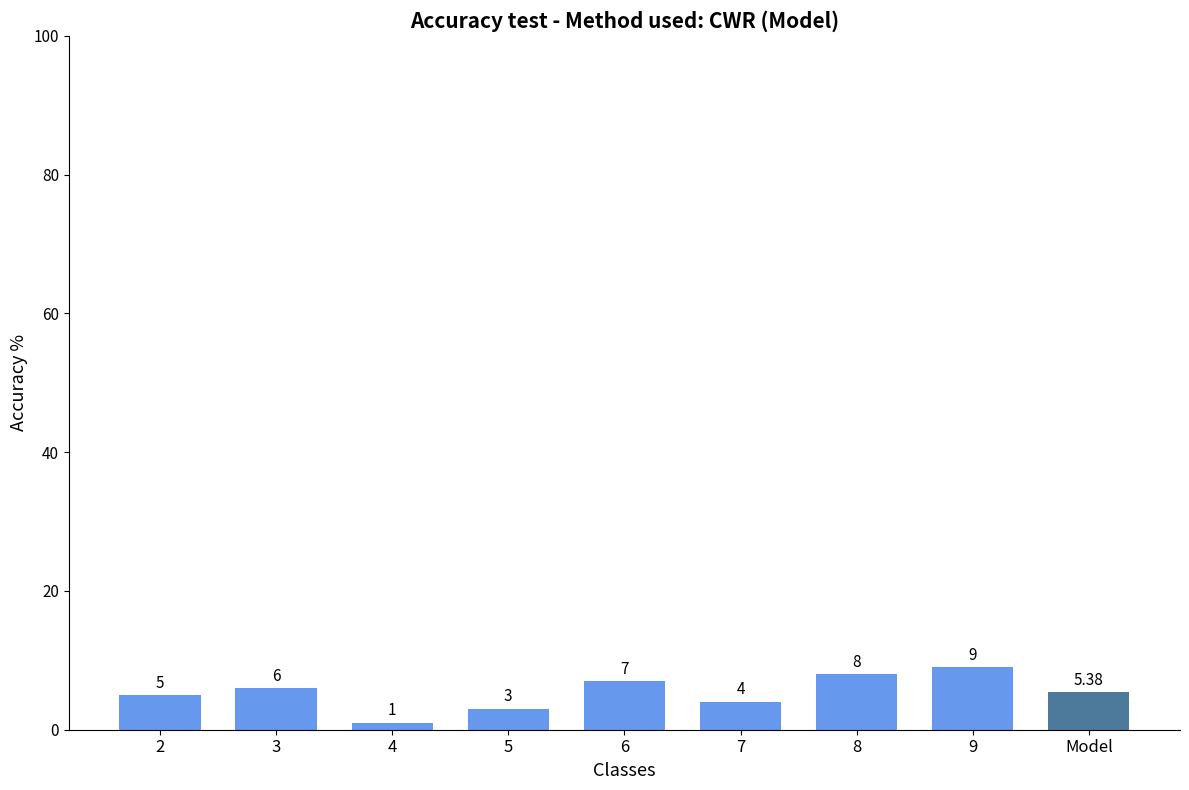

At which category does the chart reach its peak across all series?

9